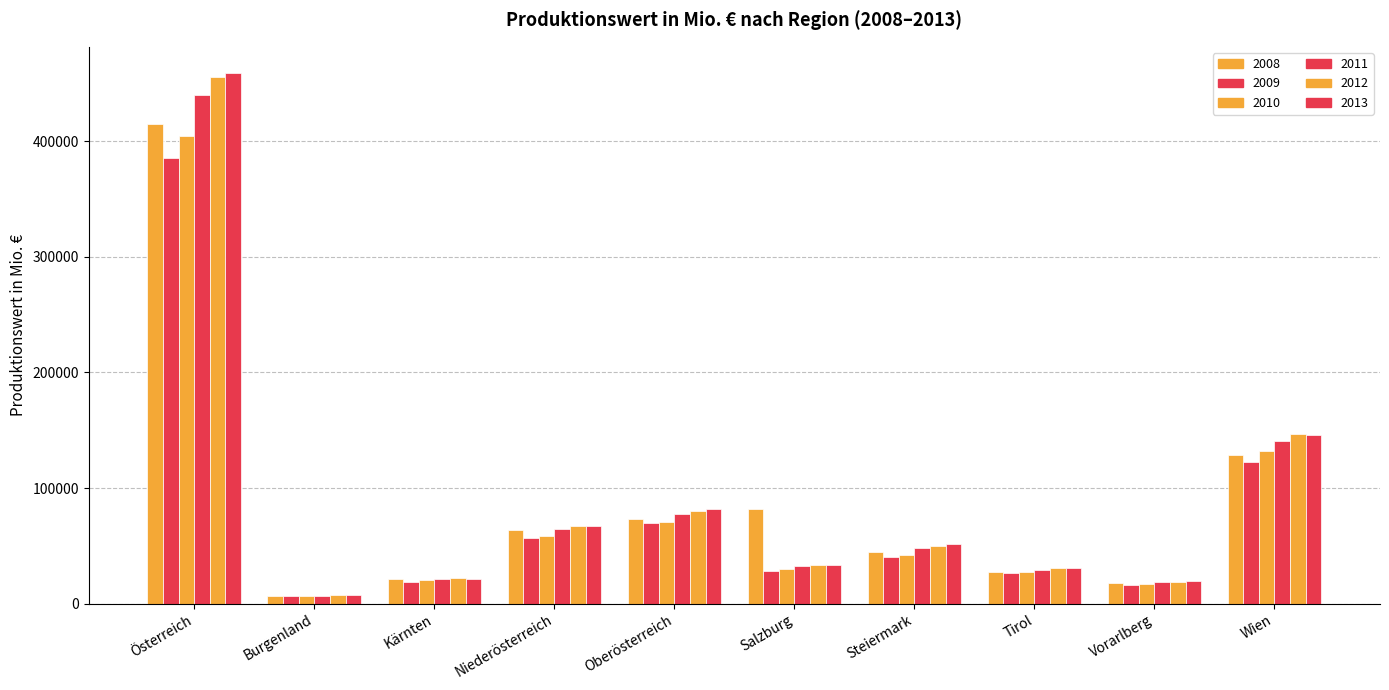

How many data points does each series have?

10